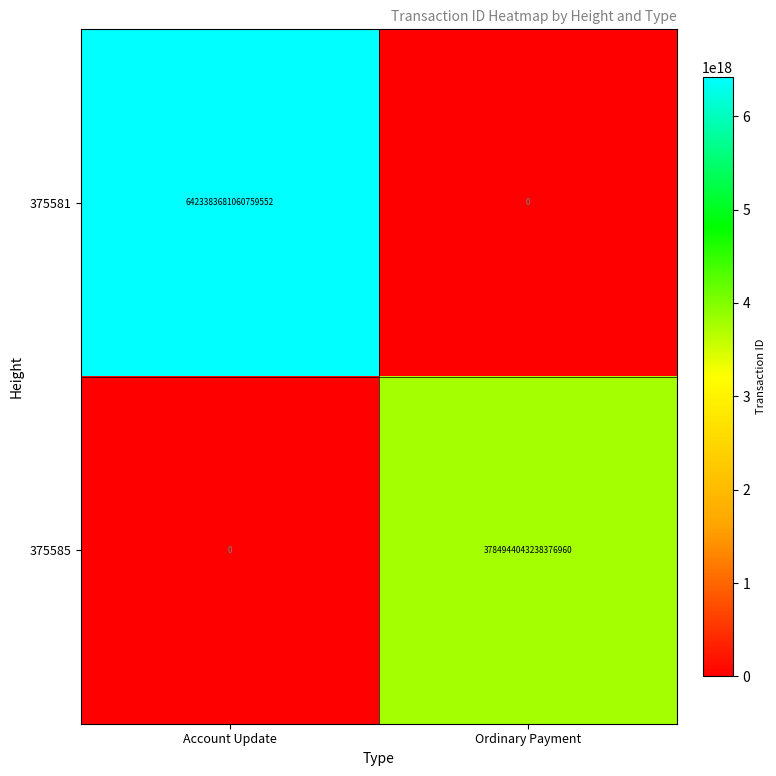

How many categories are shown in the chart?

2